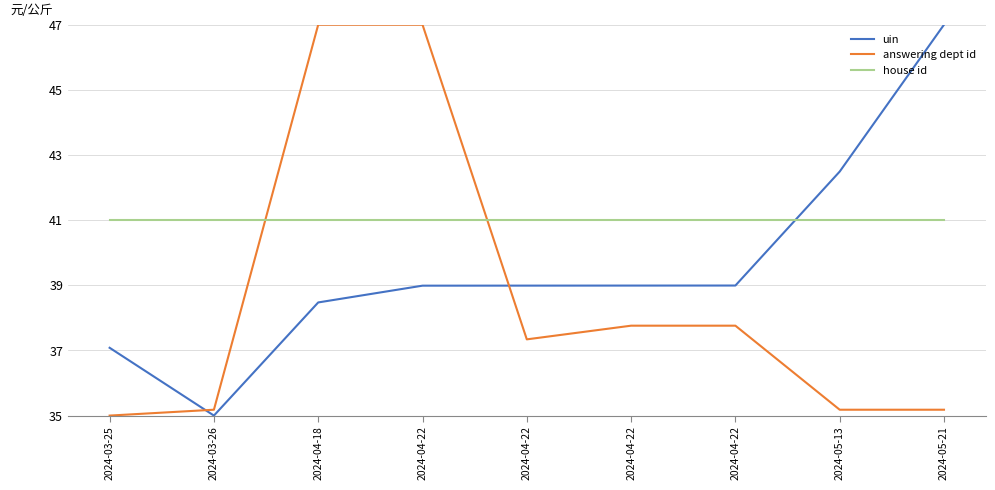

What are all the series names shown in the legend?

uin, answering dept id, house id